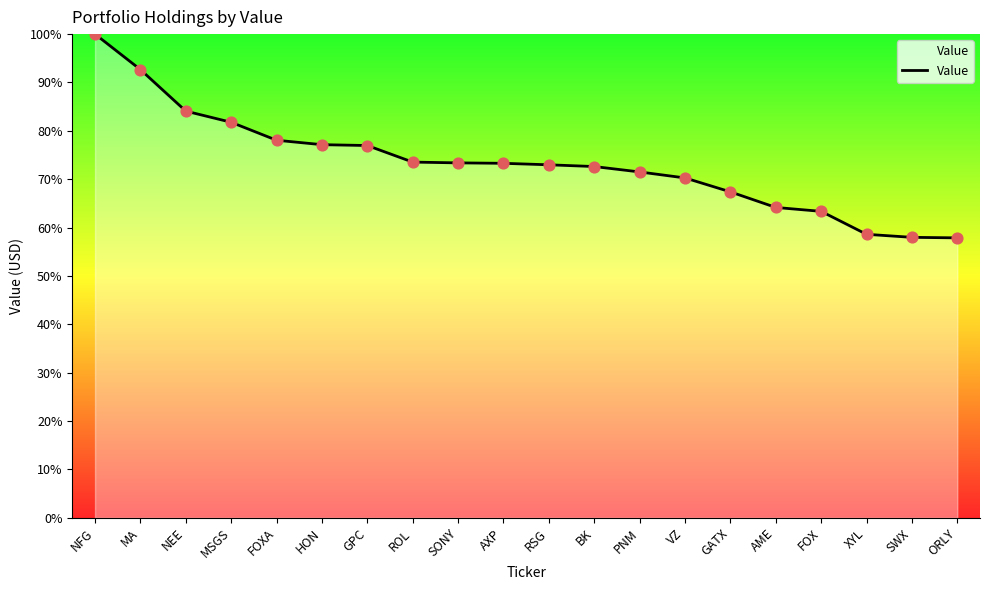

What is the change in value from AXP to ORLY?

-15.4